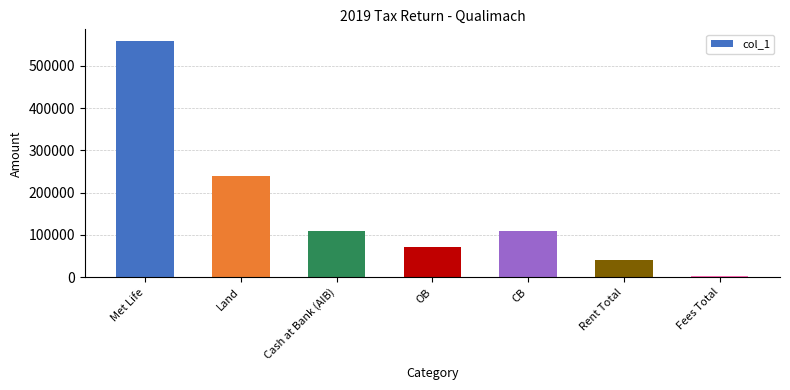

What value does the data have at Fees Total?

1827.0